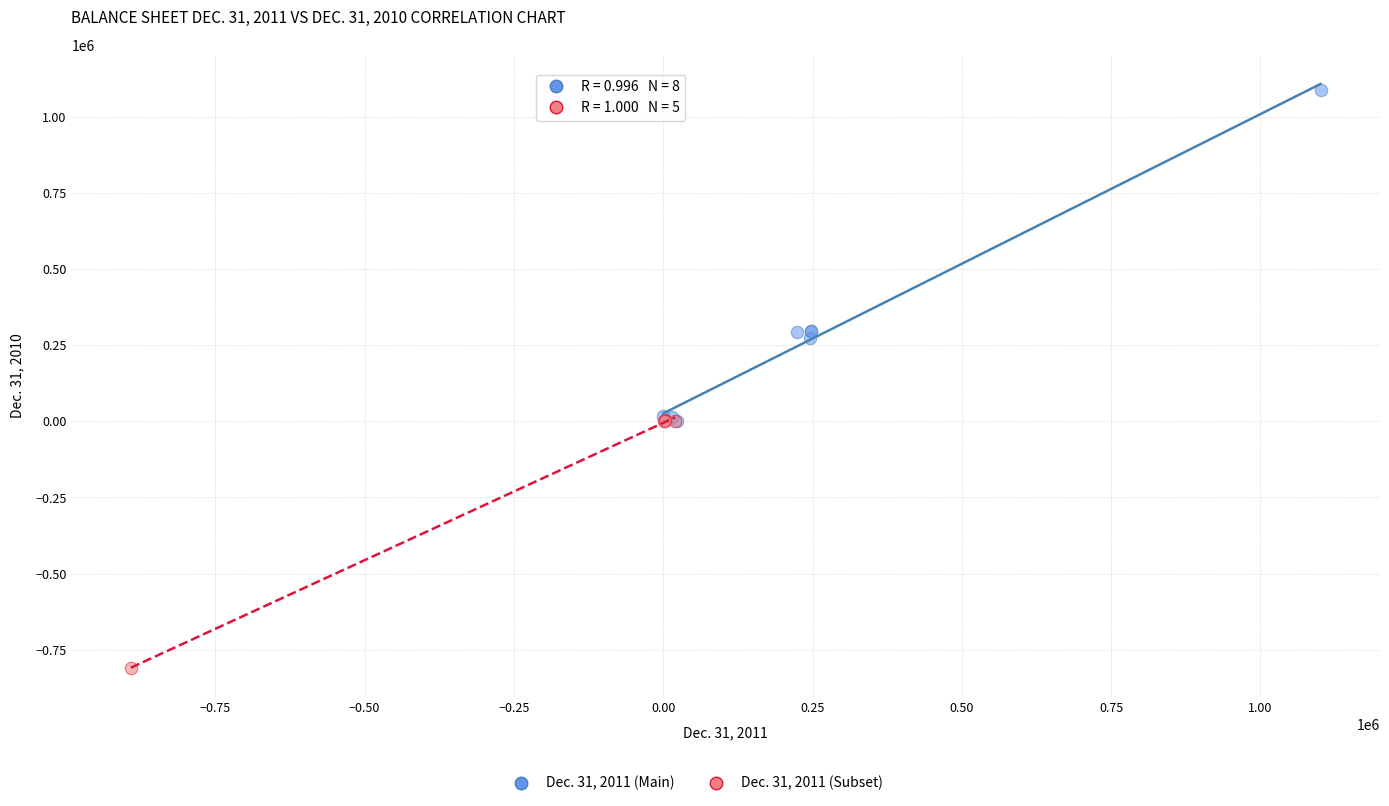

Which series has the widest spread of Y values?

Dec. 31, 2011 (Main)